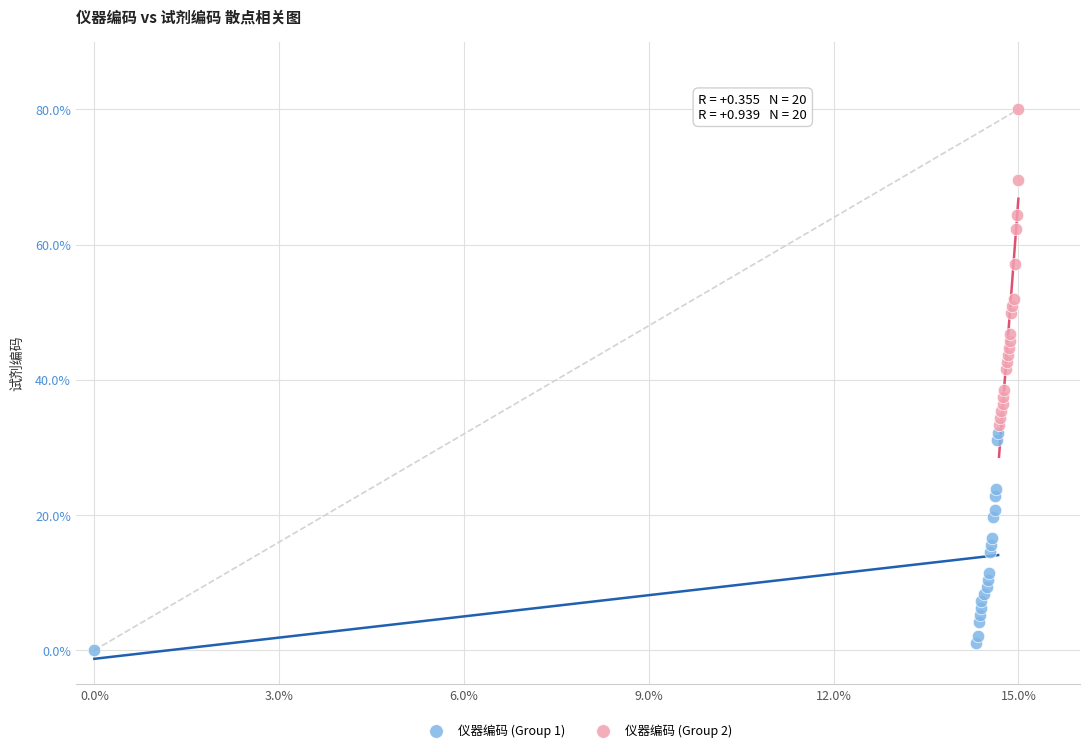

Which series reaches the minimum Y coordinate?

仪器编码 (Group 1)